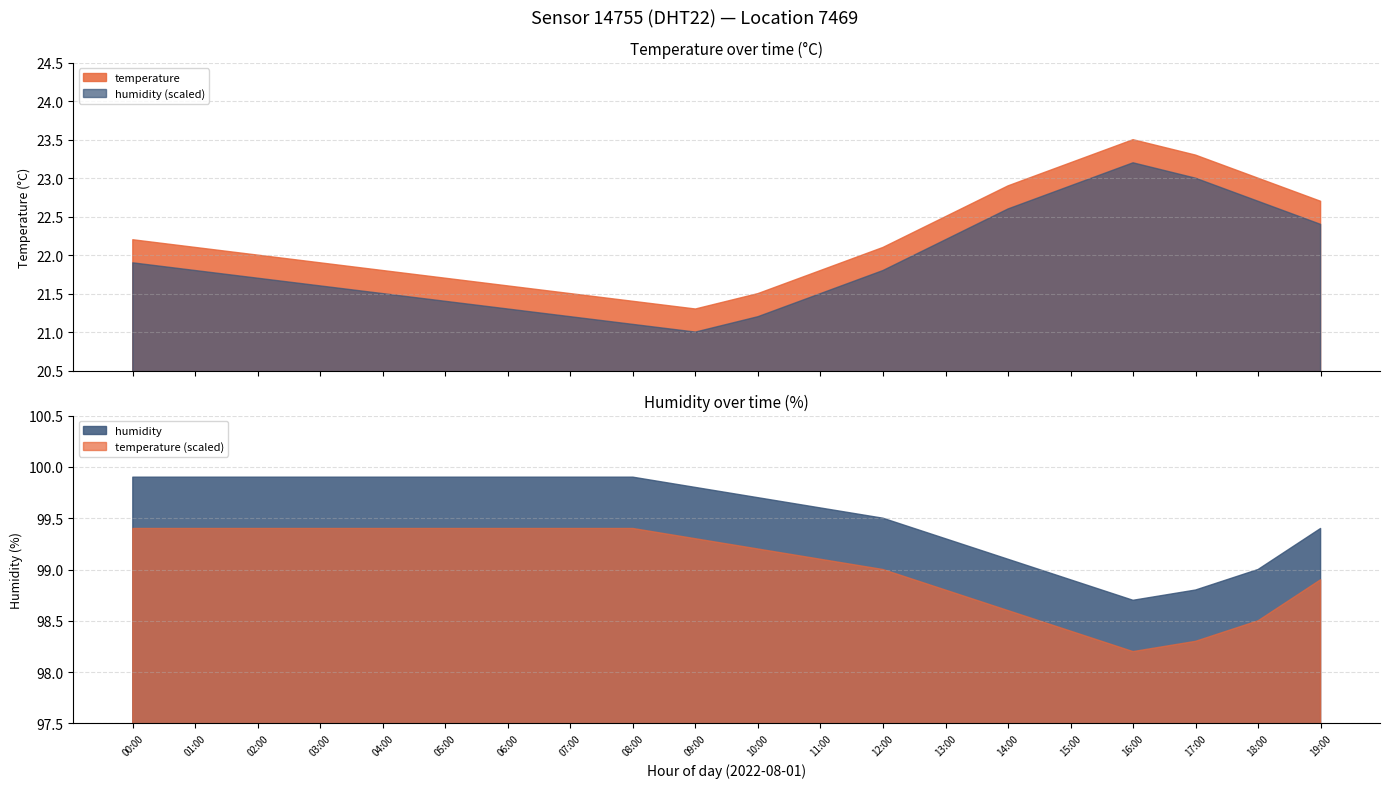

Rank the categories by temperature value from highest to lowest.

16:00, 17:00, 15:00, 18:00, 14:00, 19:00, 13:00, 00:00, 01:00, 12:00, 02:00, 03:00, 04:00, 11:00, 05:00, 06:00, 07:00, 10:00, 08:00, 09:00